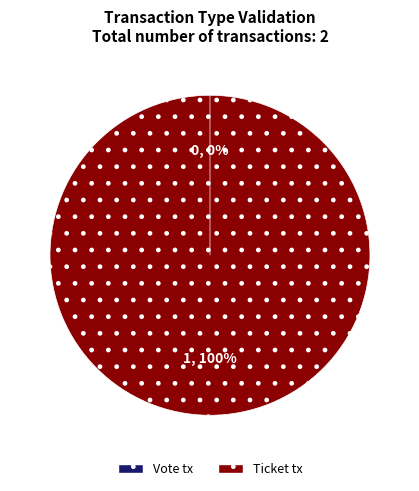

Between Ticket (io_index=0) and Vote (io_index=1), which is larger?

Vote (io_index=1)